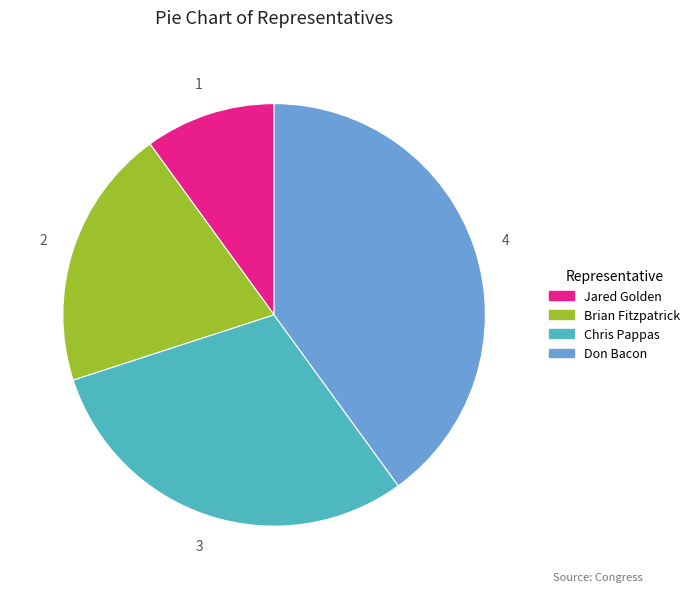

Which slice is the smallest?

Jared Golden